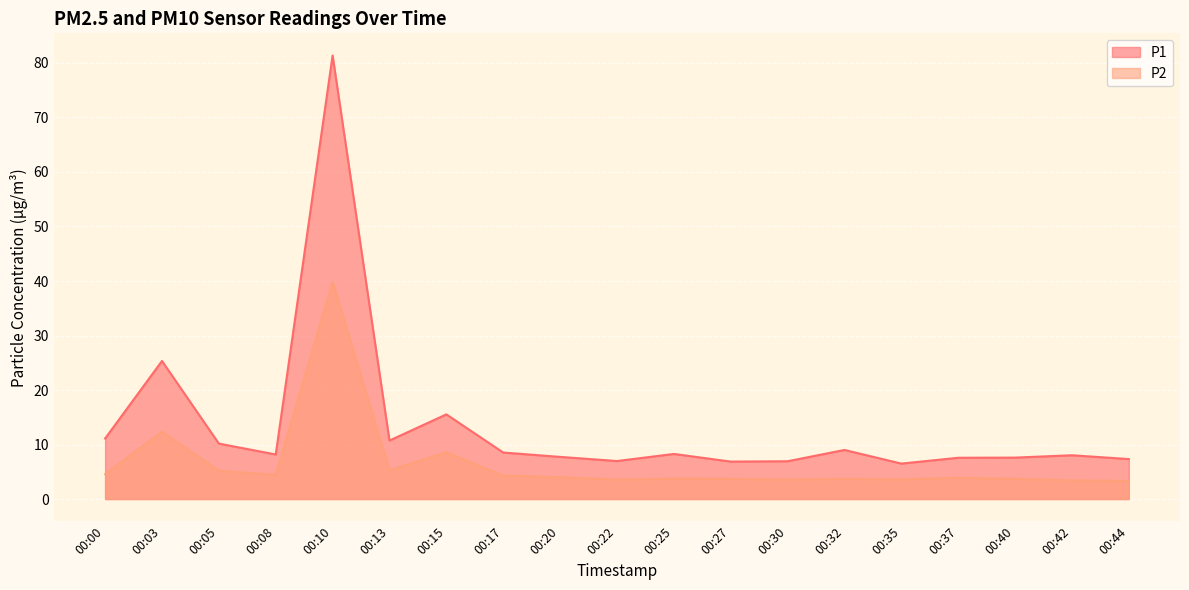

Read the P2 value at 00:20.

4.0